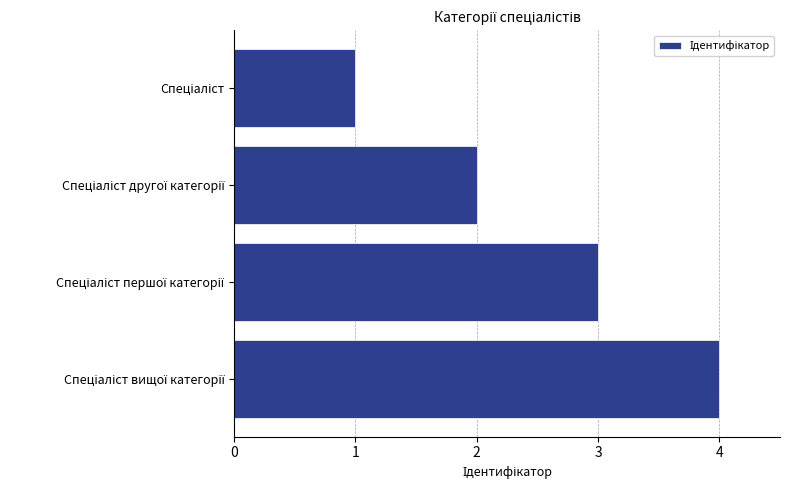

What is the difference between the maximum and minimum values?

3